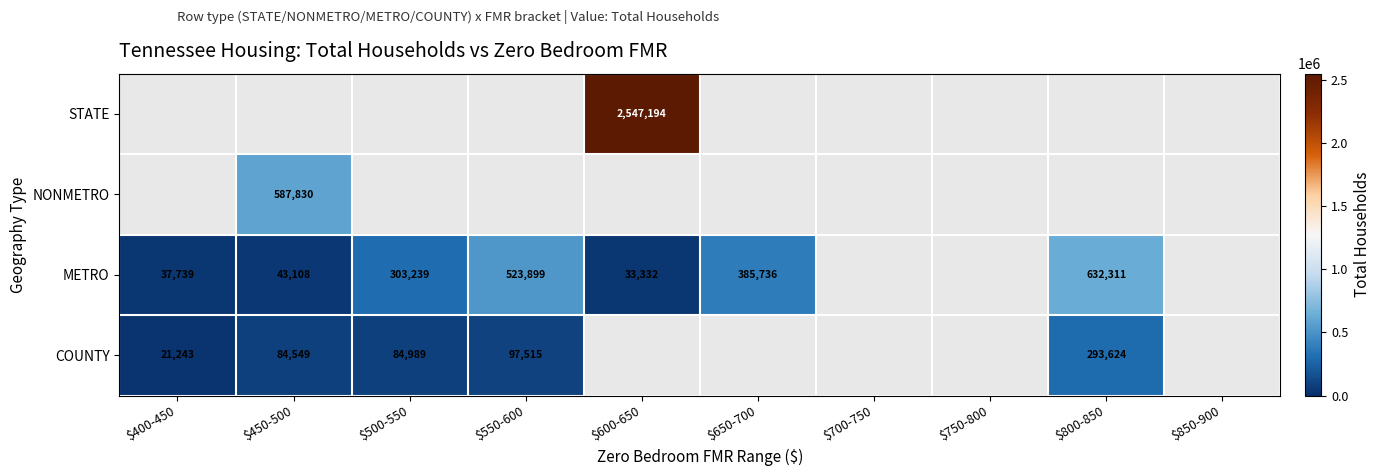

How many categories are shown in the chart?

10